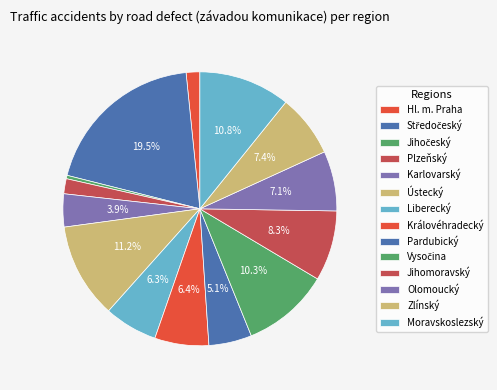

How many segments does this pie chart have?

14